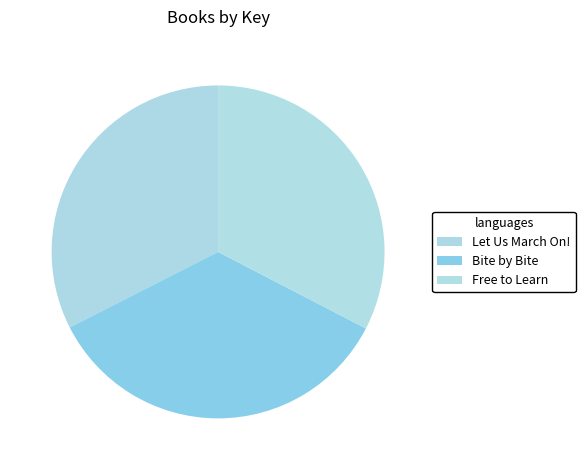

How many slices are in this pie chart?

3